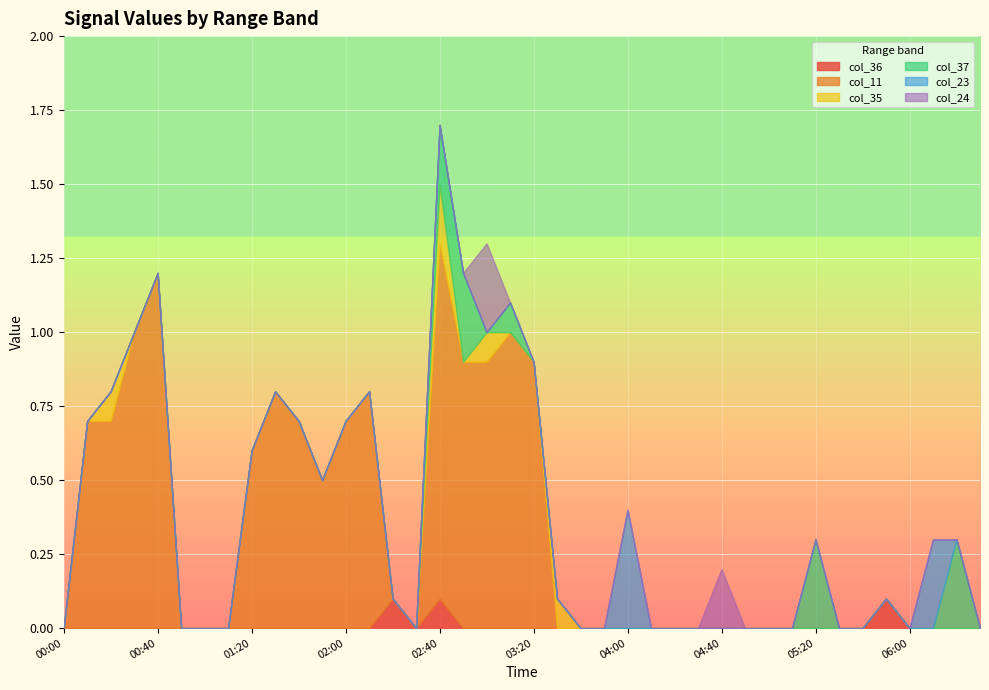

At which category is the sum across all series the highest?

02:40